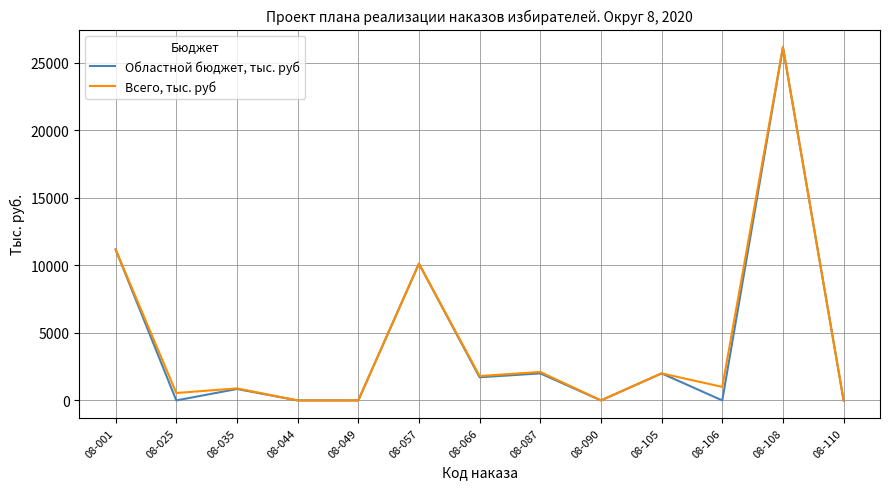

Where is Областной бюджет, тыс. руб nearest to the value 13066?

08-001